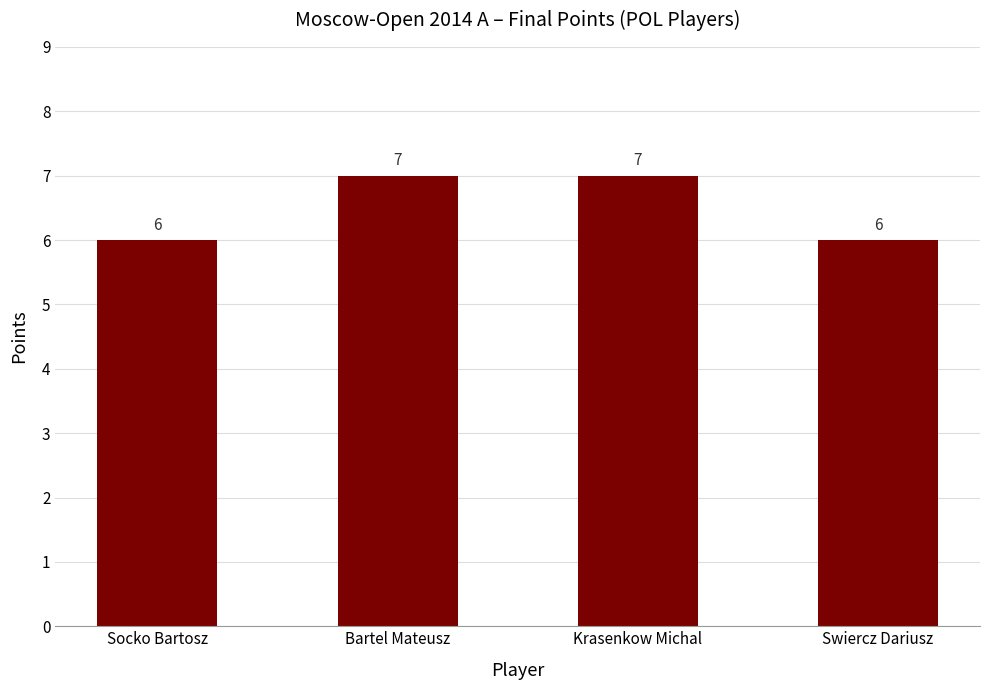

Which has a higher value, Krasenkow Michal or Socko Bartosz?

Krasenkow Michal